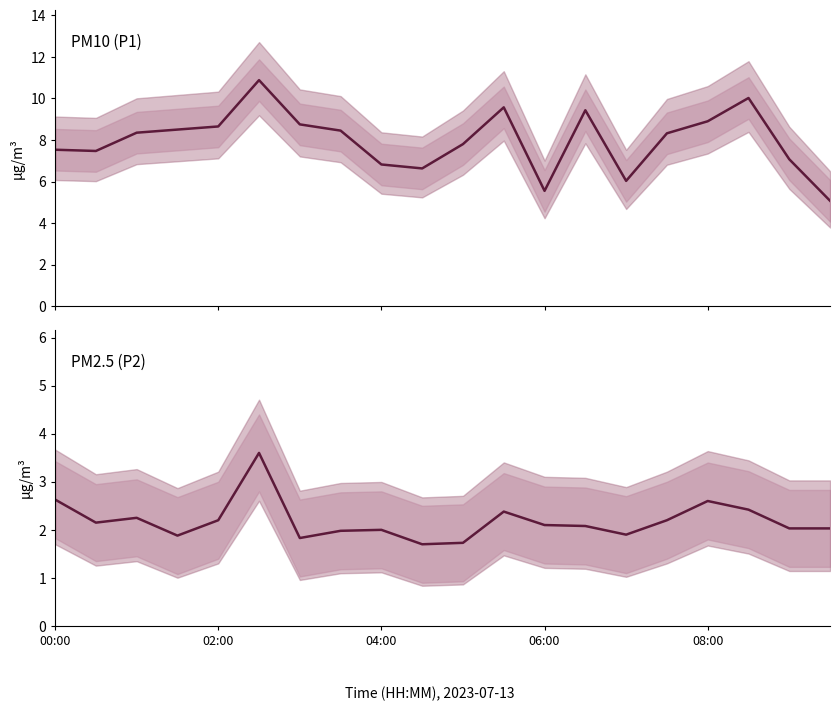

How many interior local valleys does the P2 series have?

5